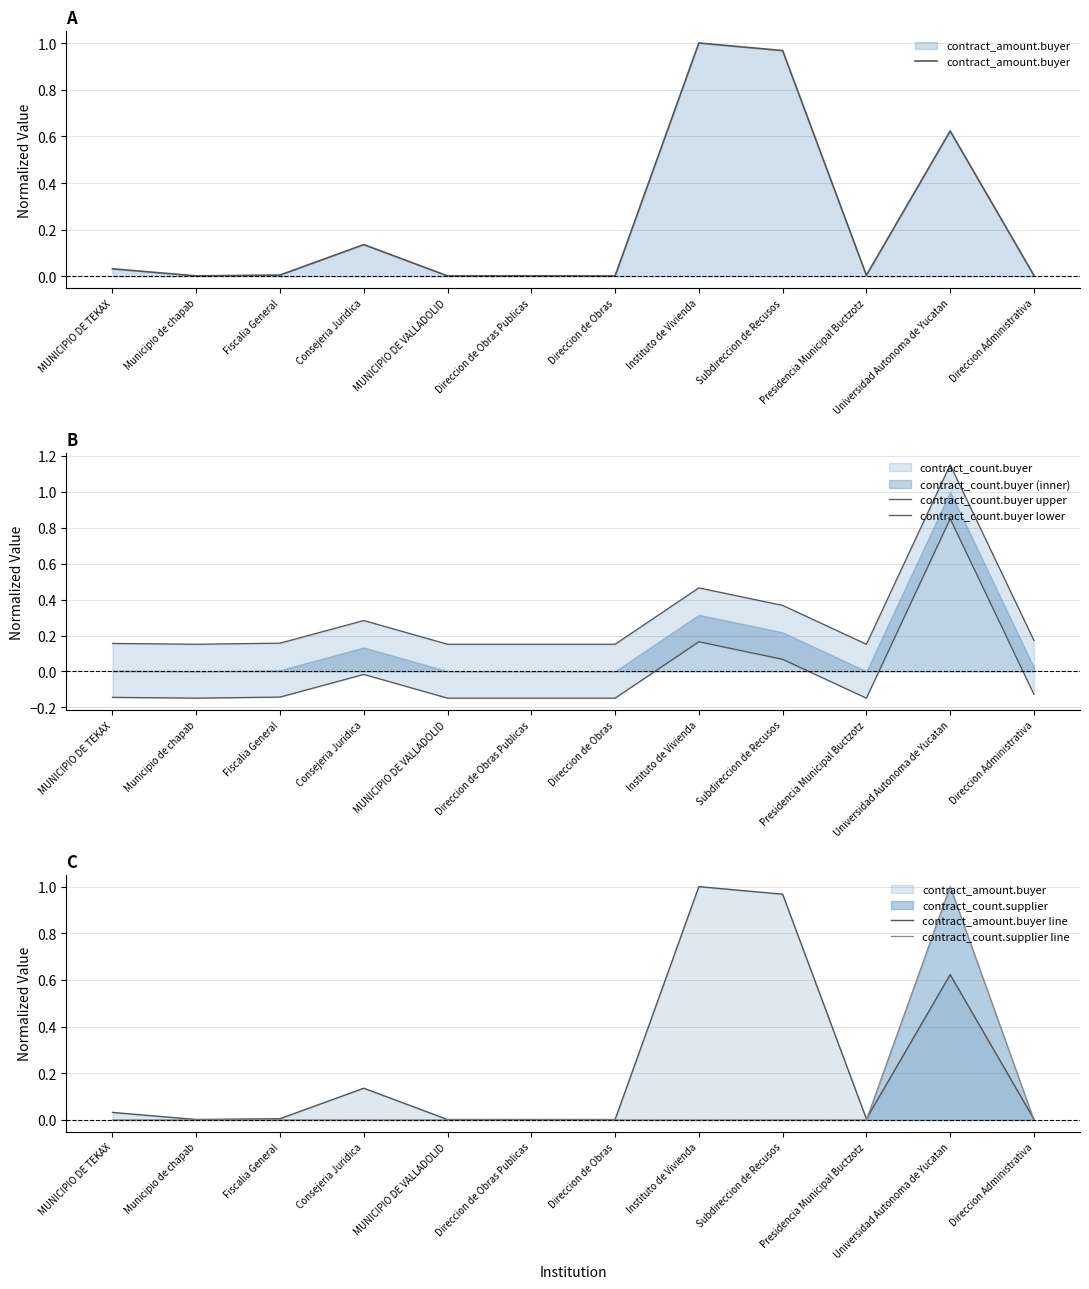

What is the difference between the highest and lowest values at Instituto de Vivienda?

1.0